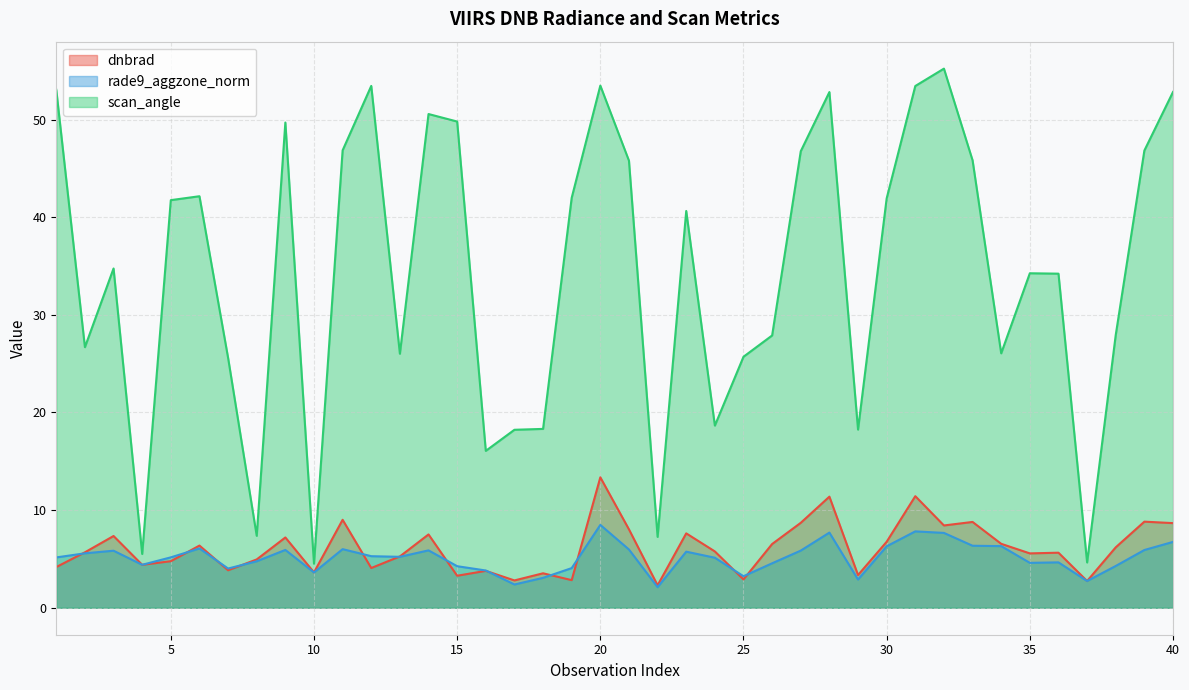

What is the value of the scan_angle point at the 38th from the left?

27.9